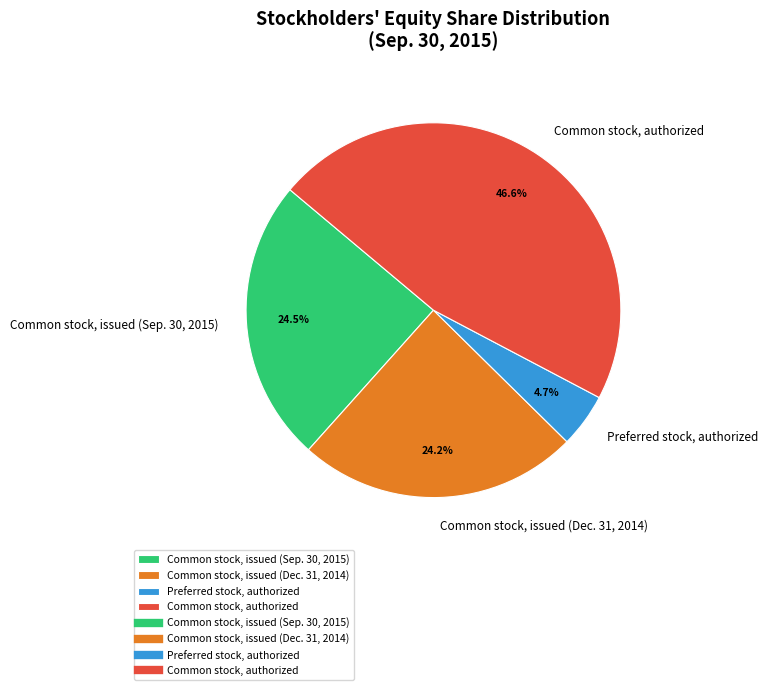

What is the total percentage of Preferred stock, authorized and Common stock, authorized?

51.3%